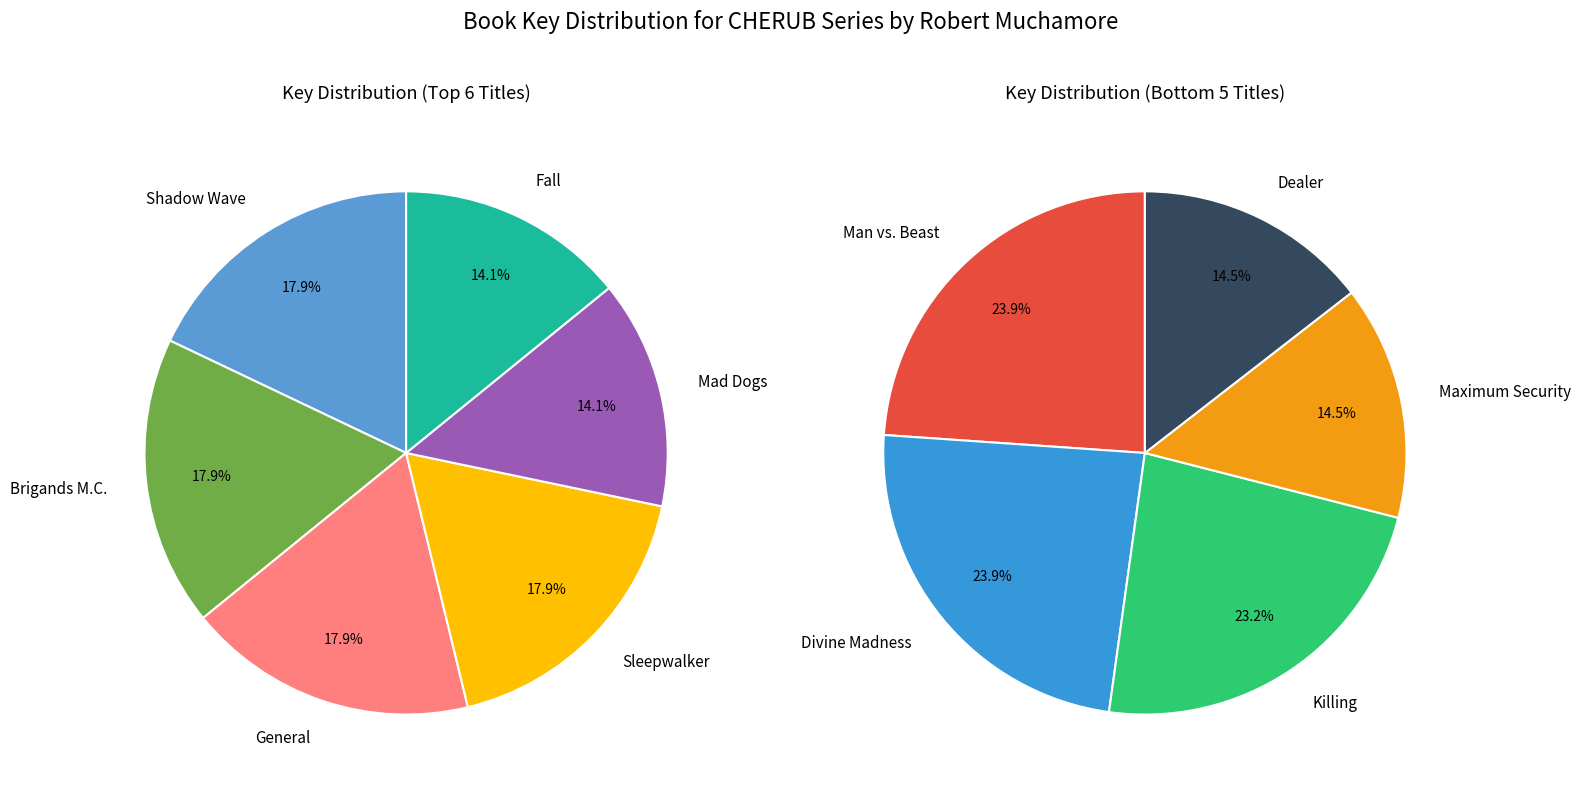

Which category has the biggest portion of the pie?

Shadow Wave